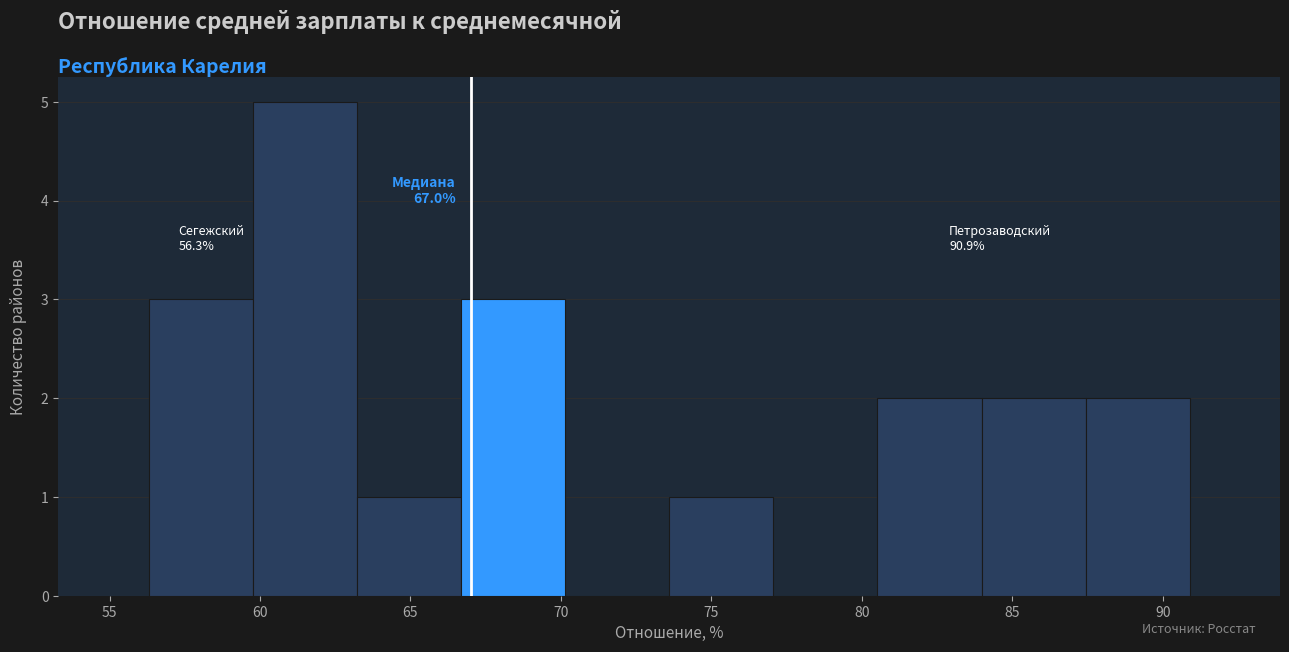

Over which range of the x-axis is the bar tallest?

60.0 to 63.0